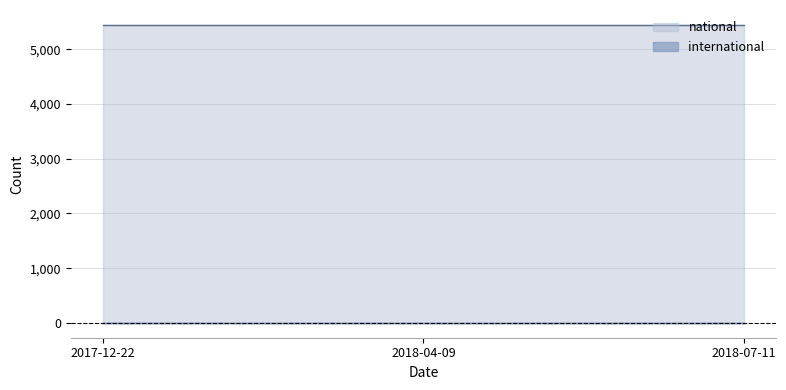

How many lines are shown in the chart?

2